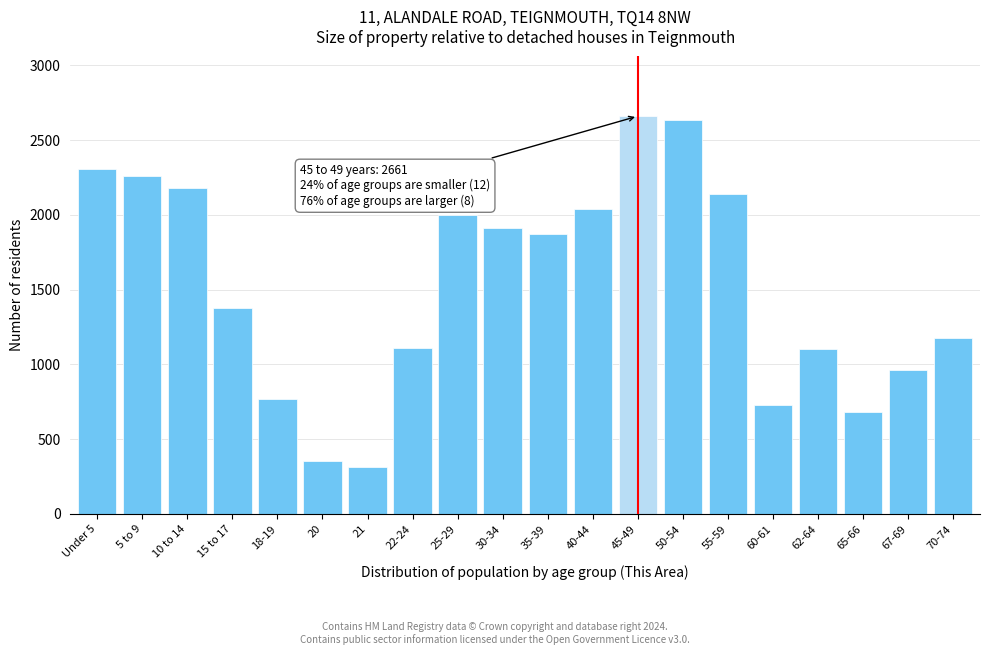

What is the label of the 2nd bar from the left?

5 to 9